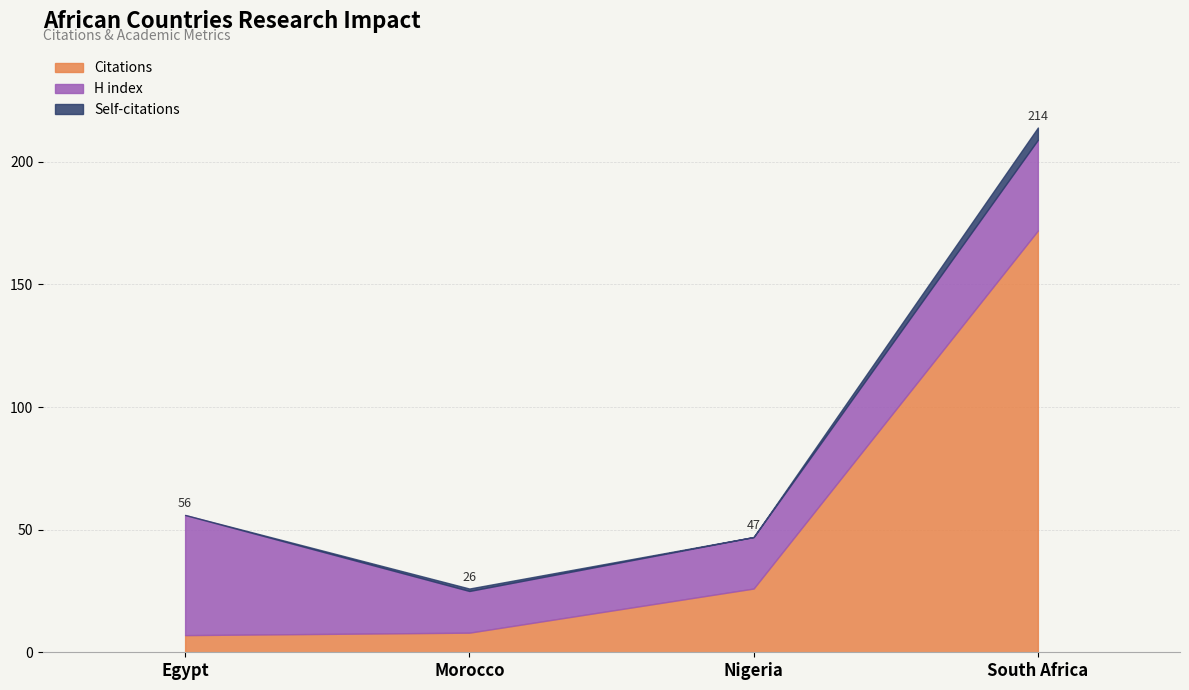

How many data points does each series have?

4